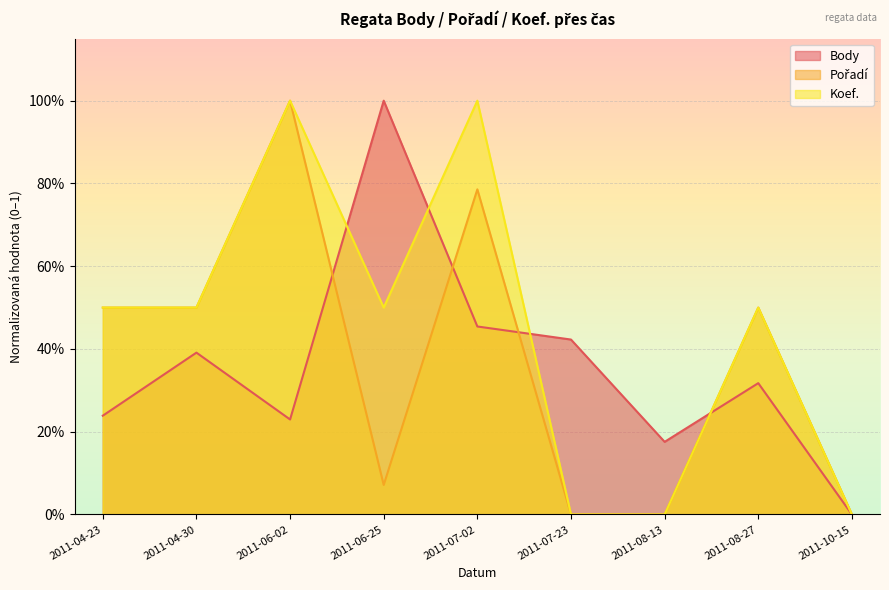

Which series changed the most between 2011-07-23 and 2011-10-15?

Body